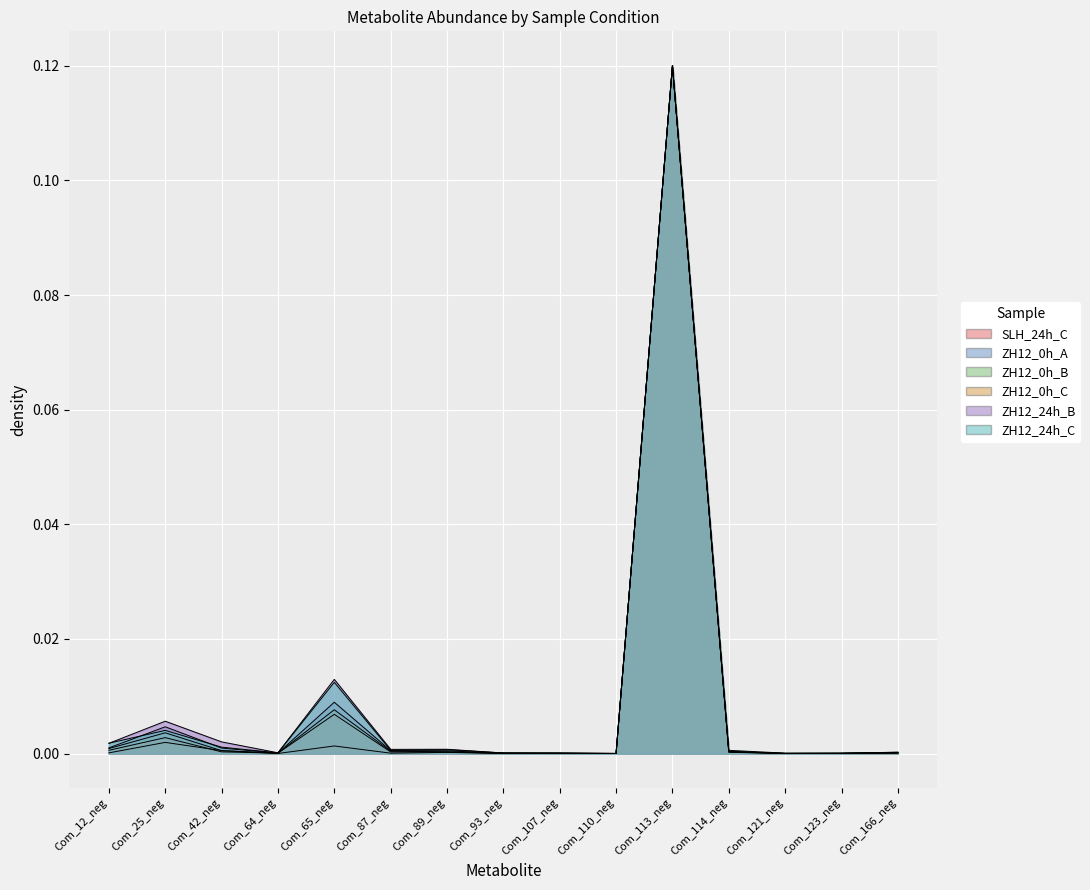

In SLH_24h_C, how many points are lower than both neighbors (excluding endpoints)?

4